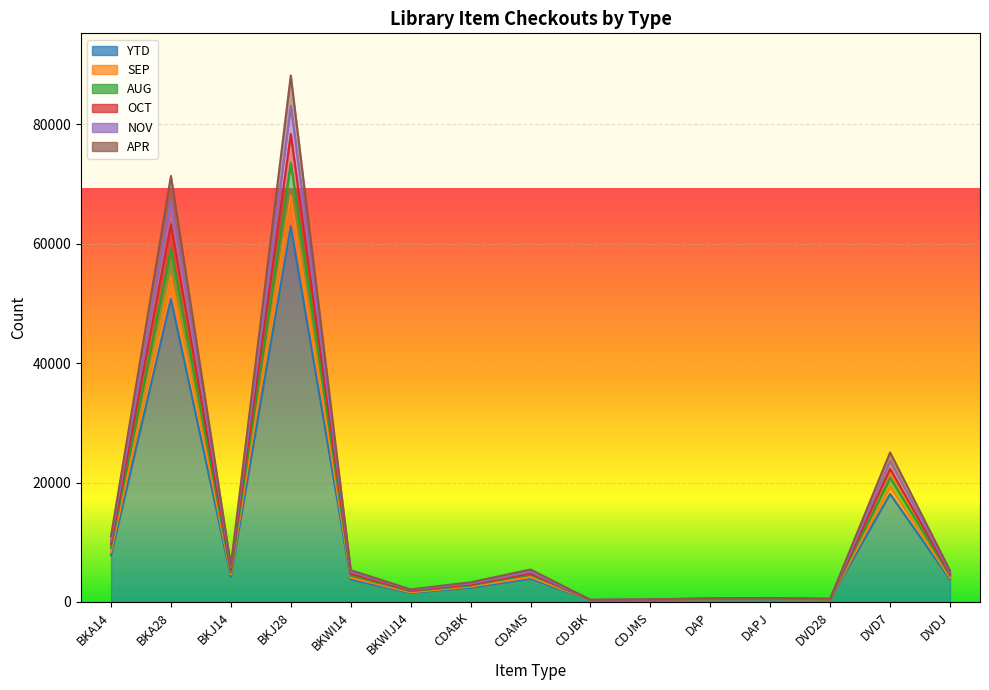

Where is the first local minimum for AUG?

BKJ14